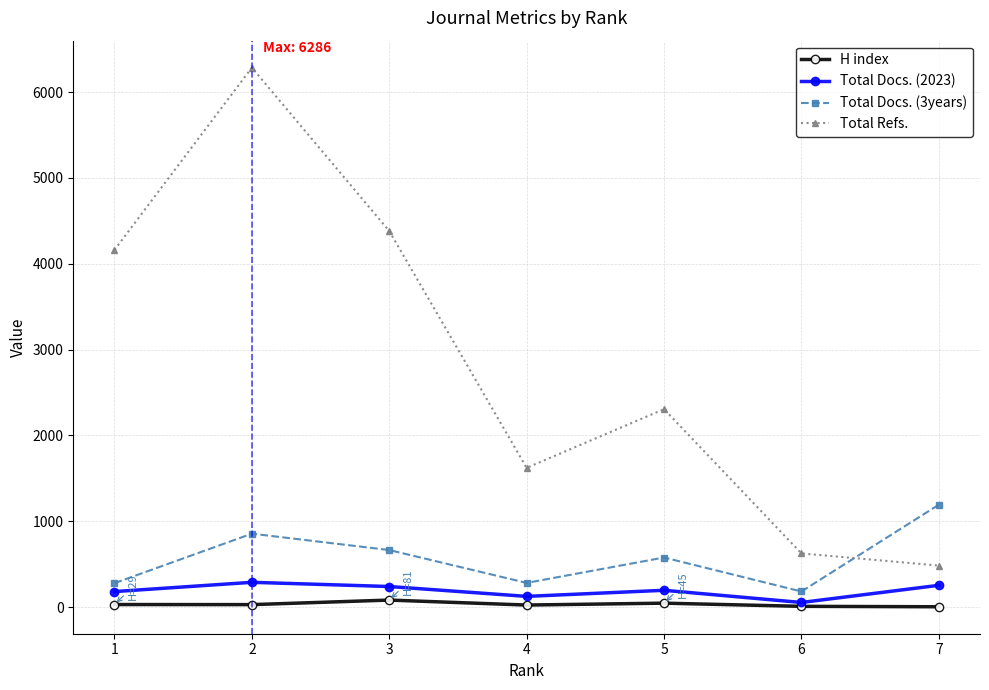

Which series has the widest spread of values?

Total Refs.